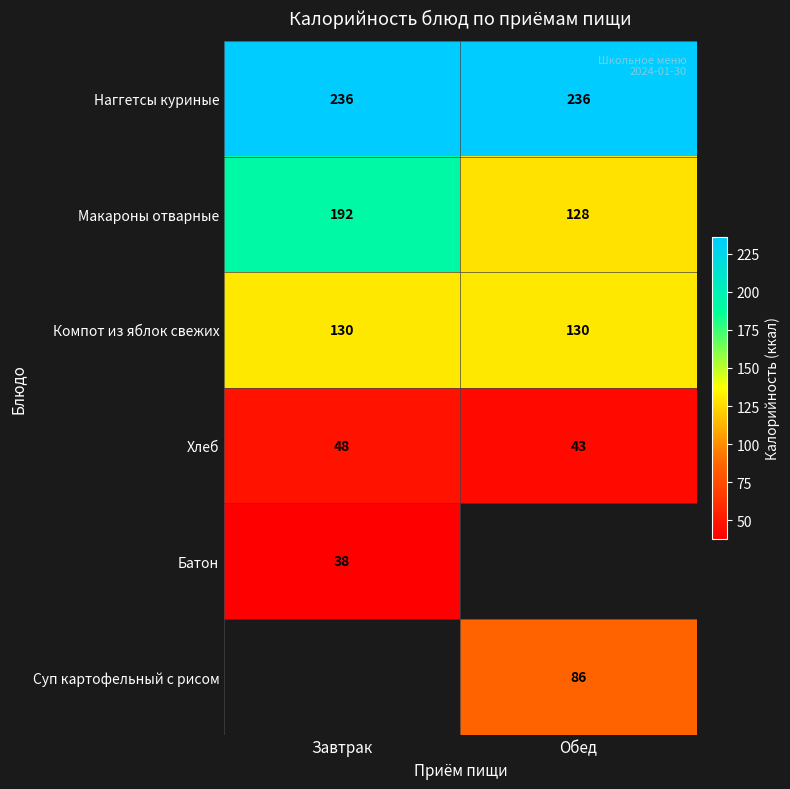

The value of Батон at Завтрак is 38. True or false?

True